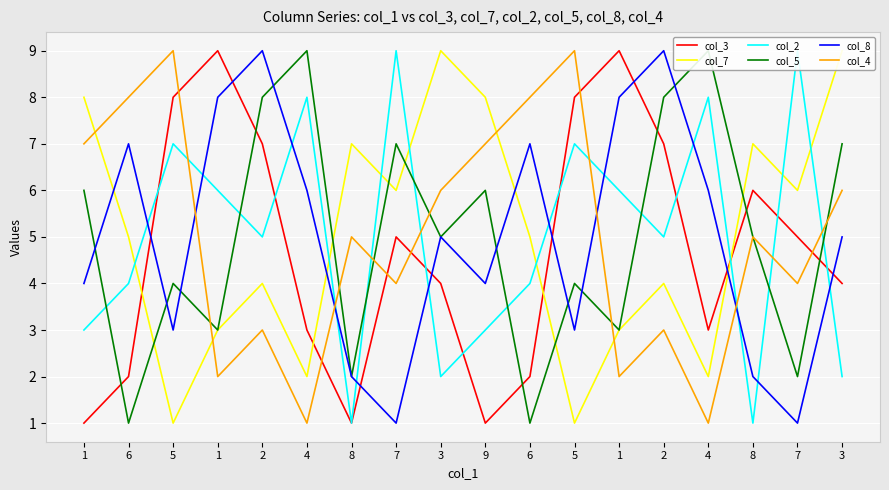

What is the spread (max minus min) of values at 8?

6